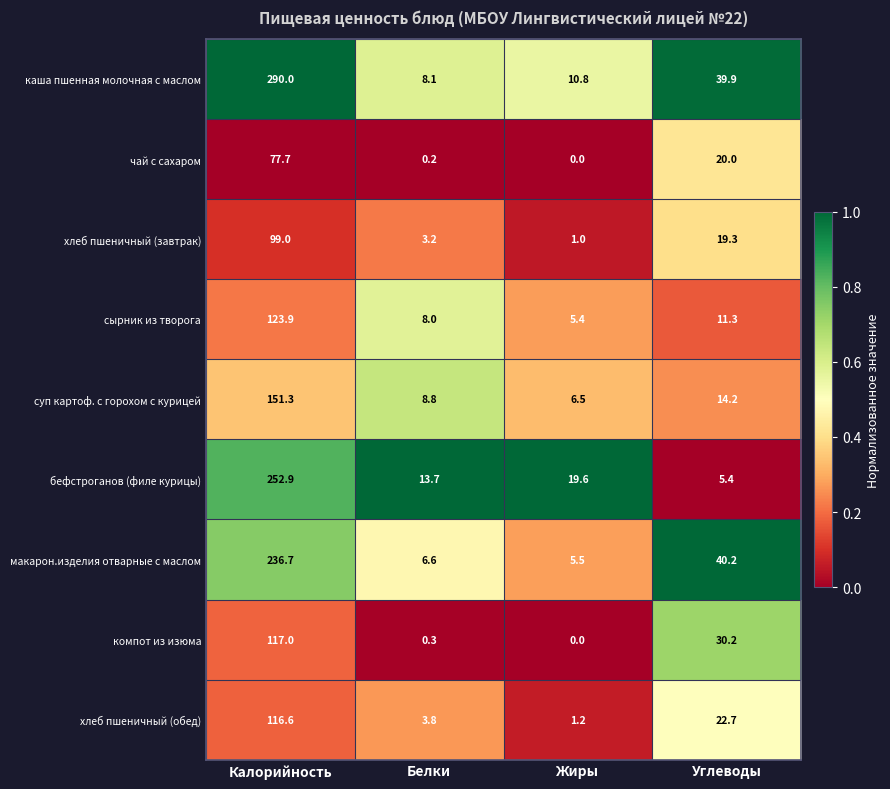

Between Белки and Углеводы, which series saw the biggest shift?

макарон.изделия отварные с маслом